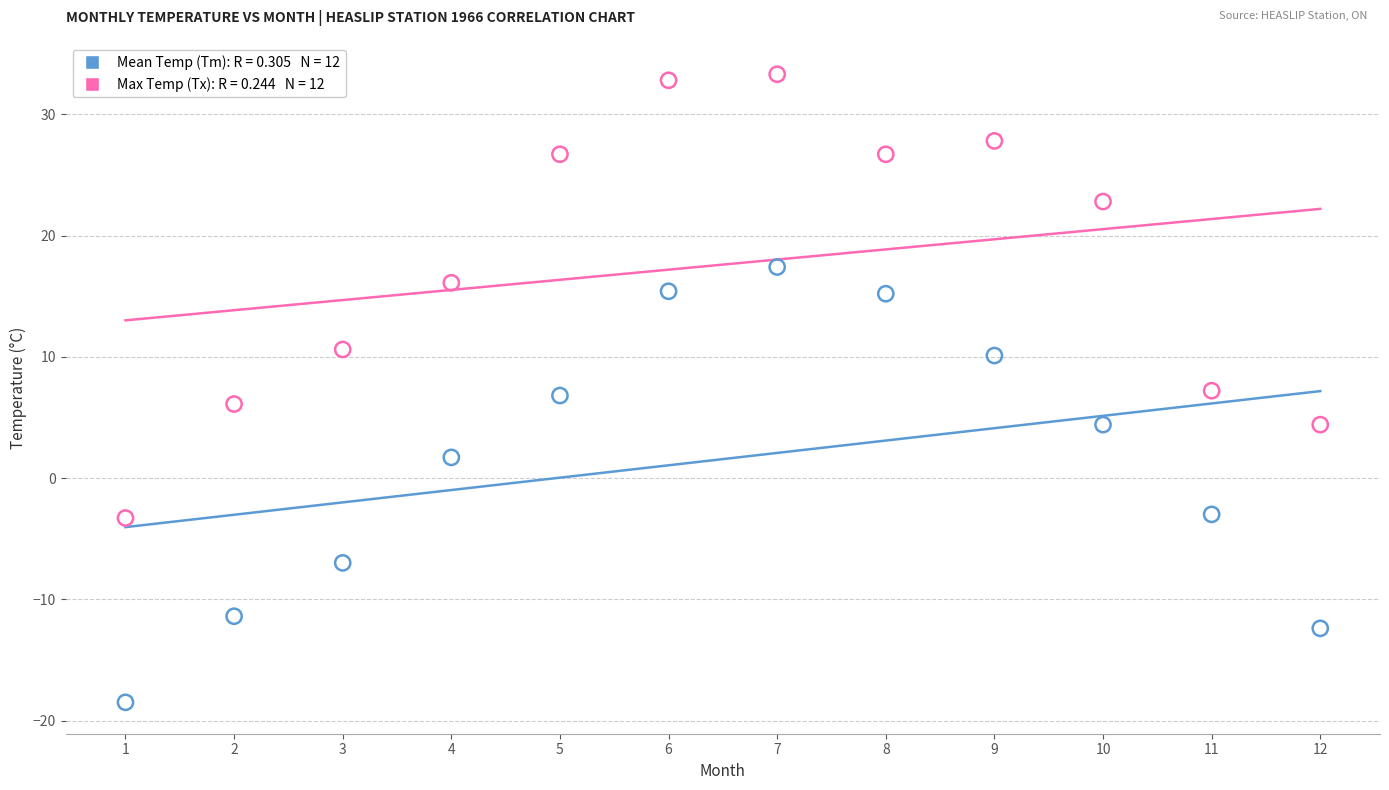

Across all data points, what is the range of X values (max minus min)?

11.0